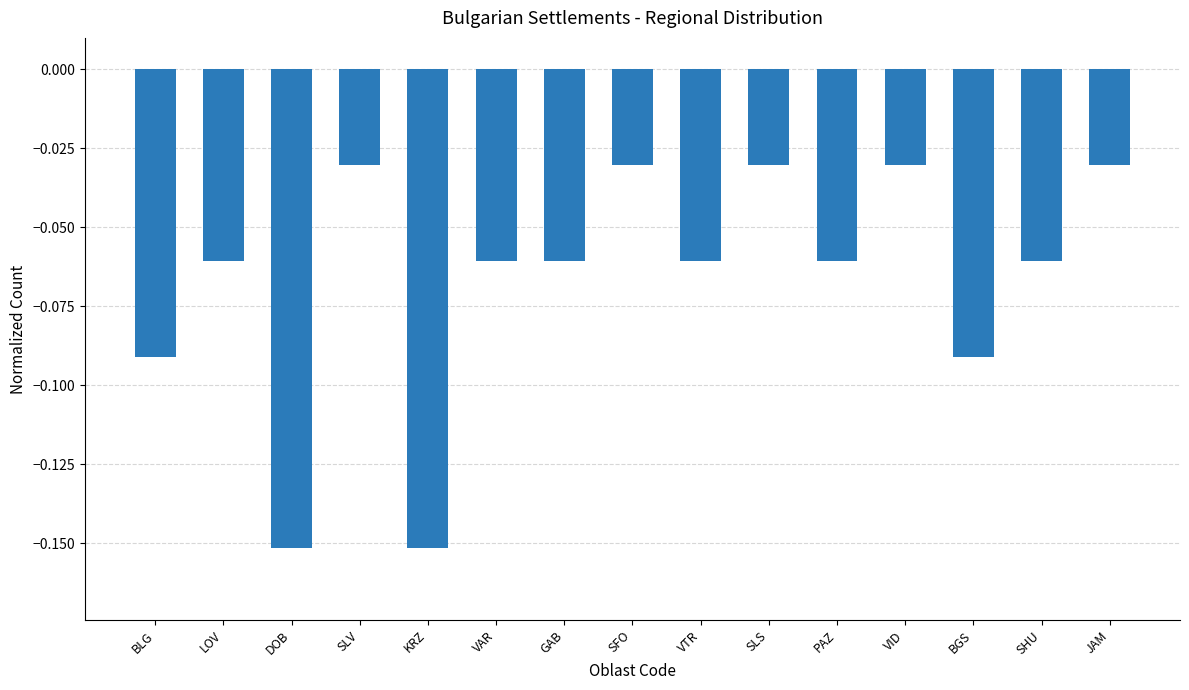

What is the label of the 6th bar from the right?

SLS